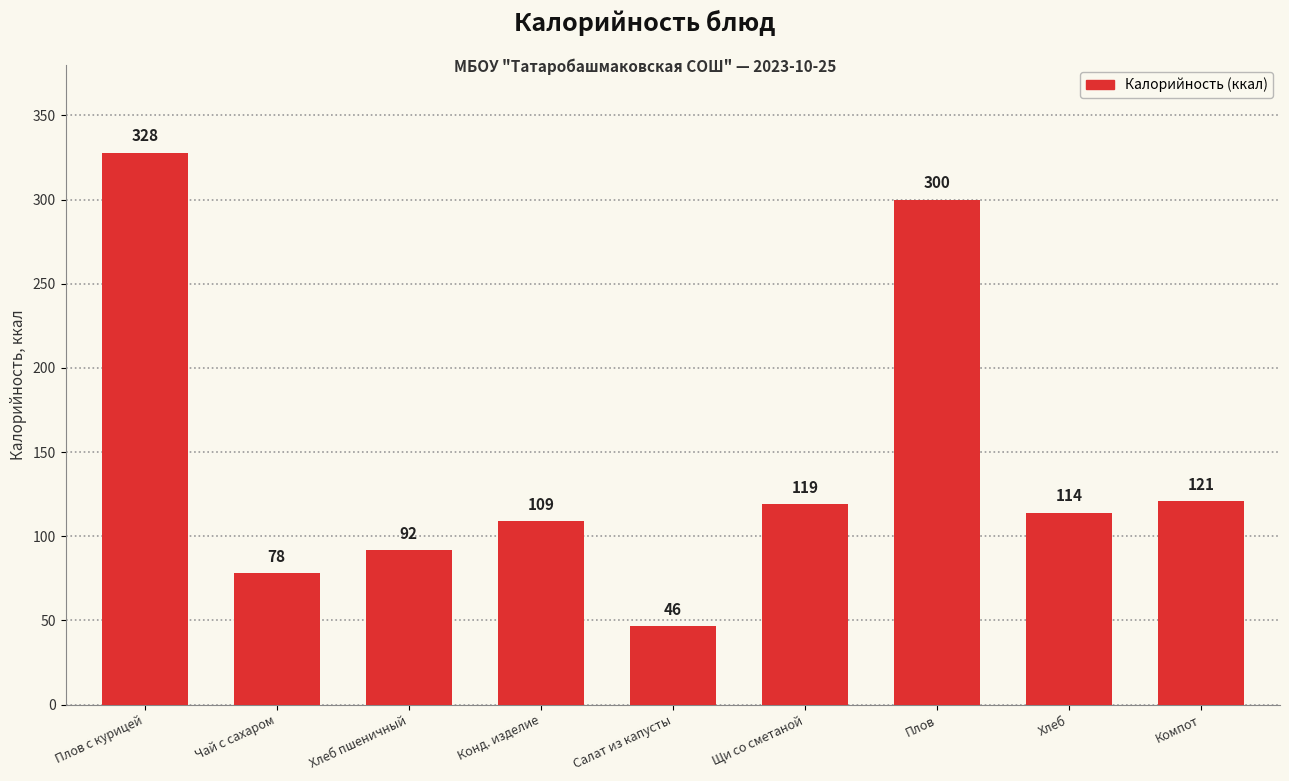

What is the value of the 9th bar from the left?

121.0